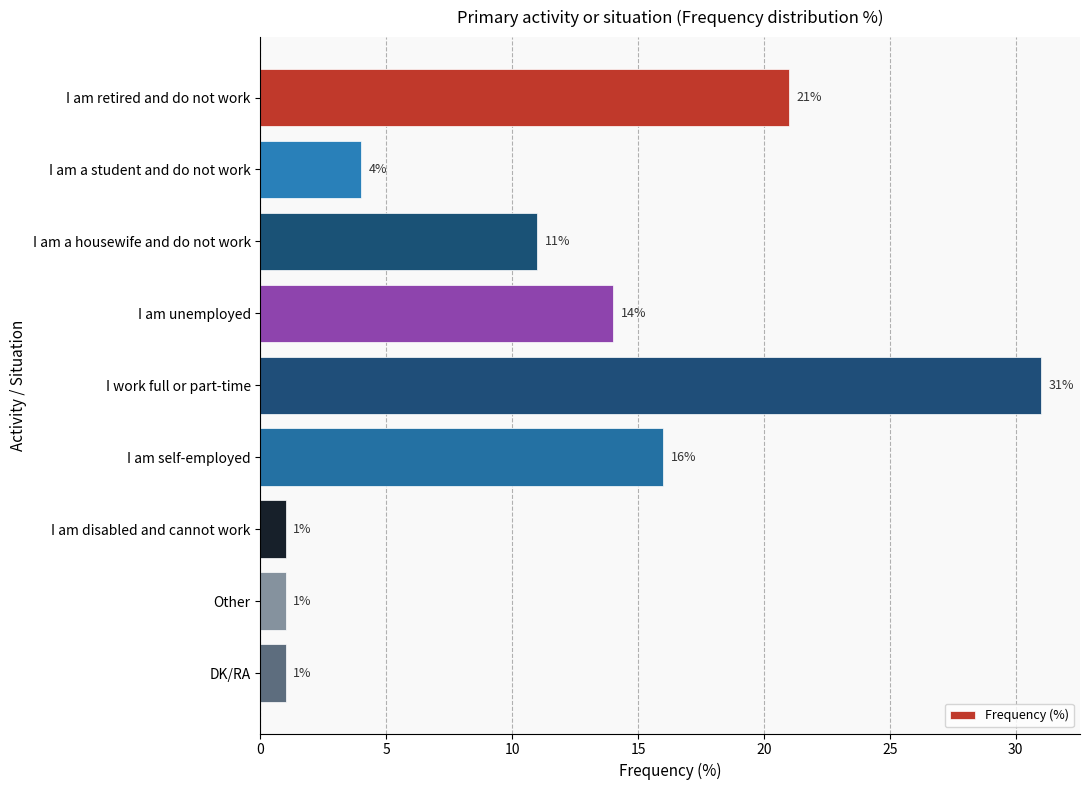

How many bars are there in total?

9